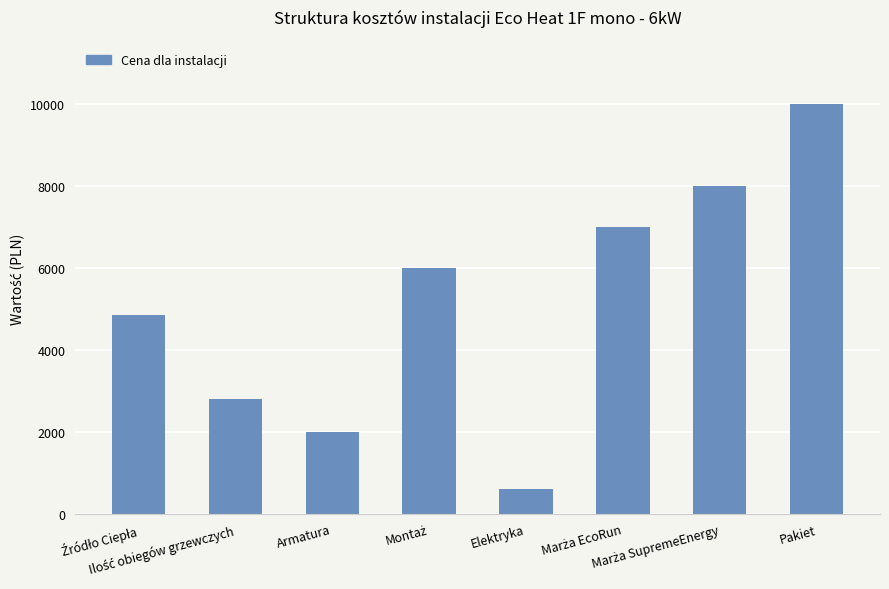

What is the average value?

5157